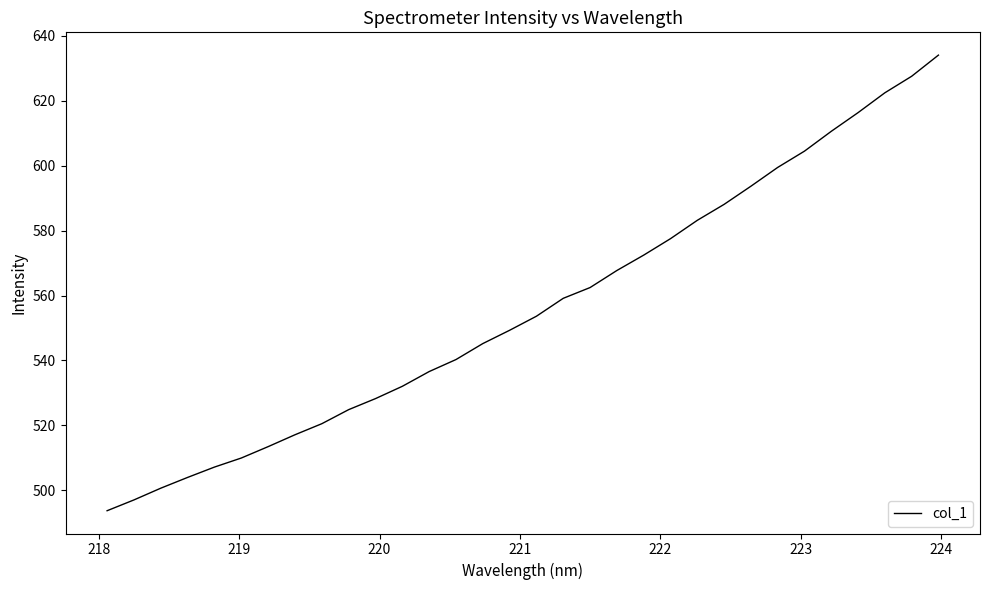

Is this an area chart (filled region under the line)?

No